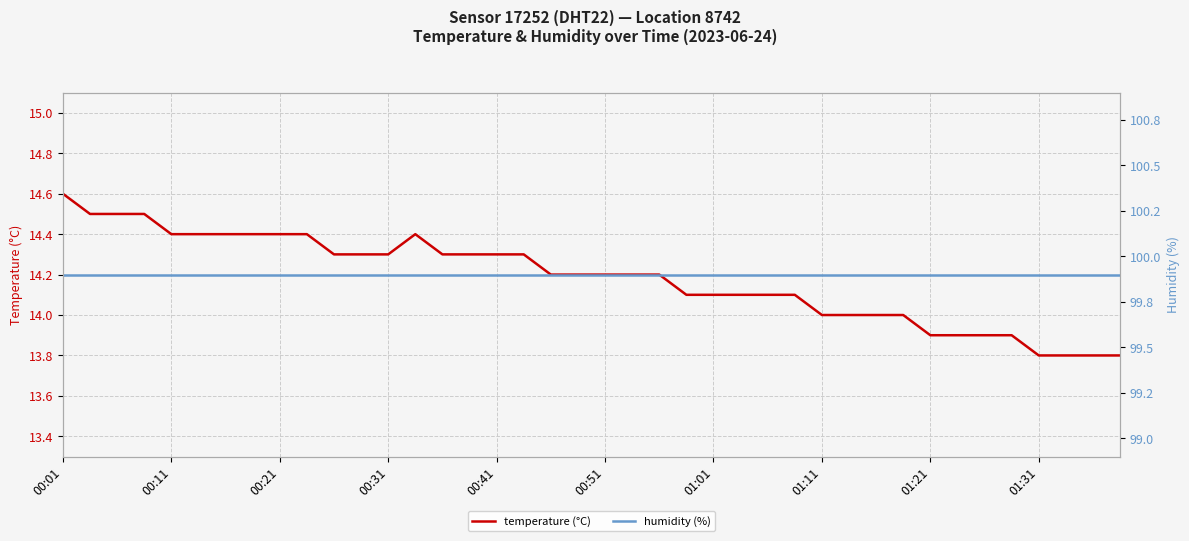

True or false: temperature (°C) has a value of 18.8 at 23.

False